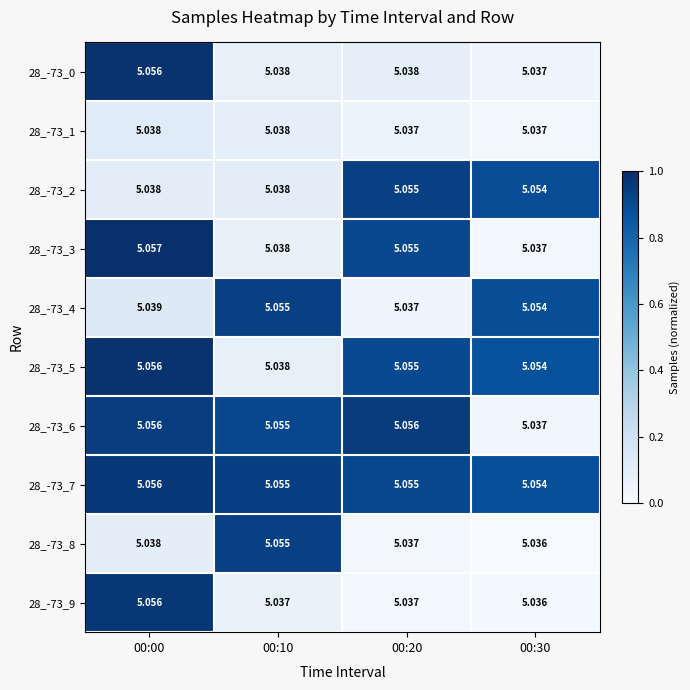

Is the value of 28_-73_0 at 00:20 greater than the value of 28_-73_6 at 00:20?

No